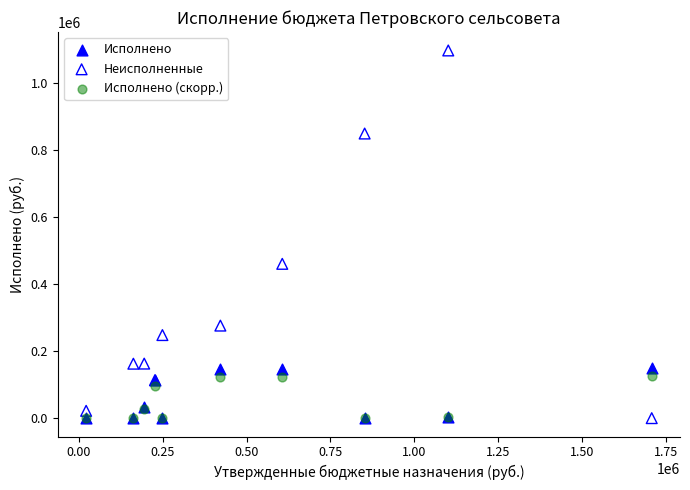

Across all series, what Y value is closest to 549163?

460896.0